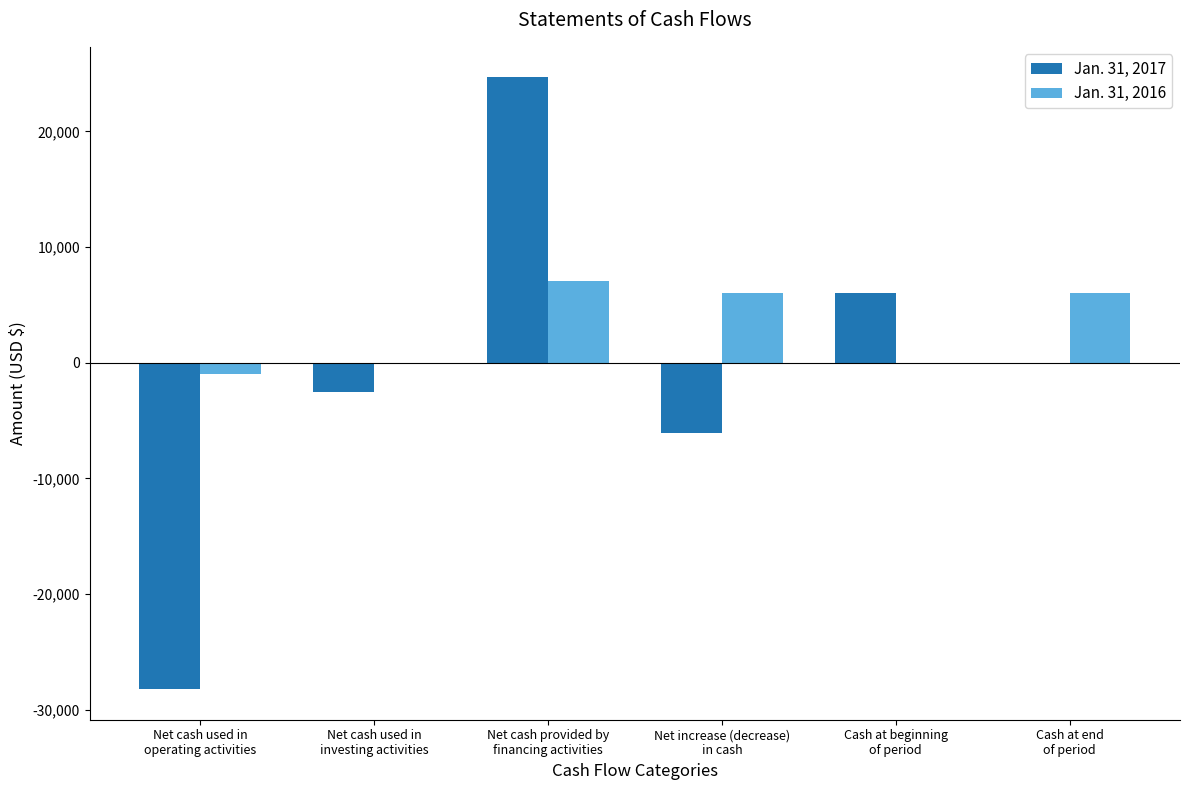

What is the average value of the Jan. 31, 2017 series?

-1010